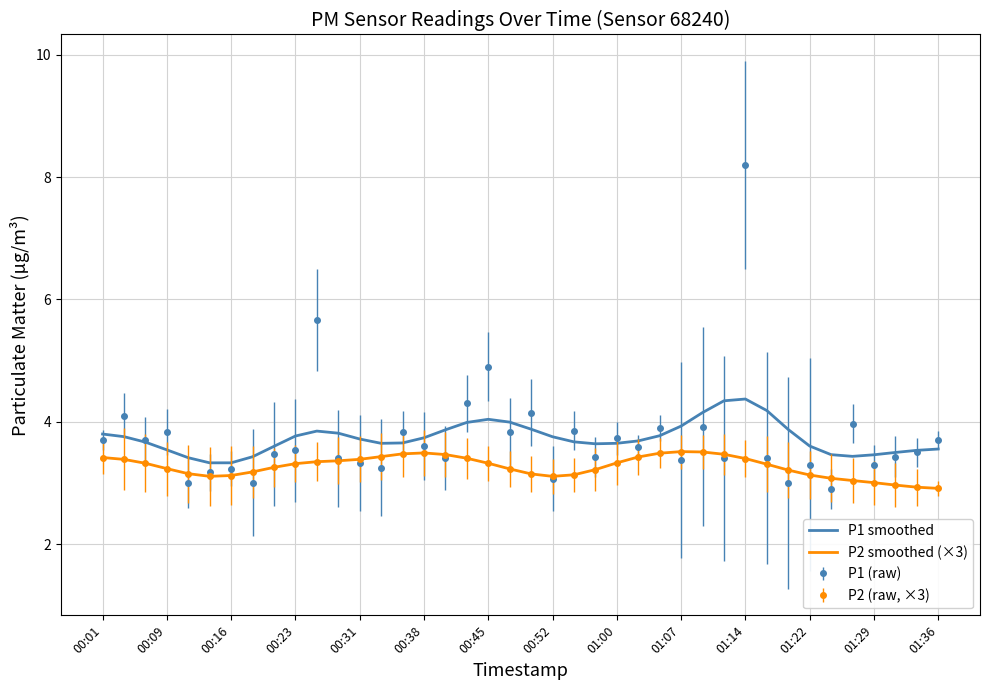

What is the value of the P1 smoothed point at the 39th from the left?

3.5